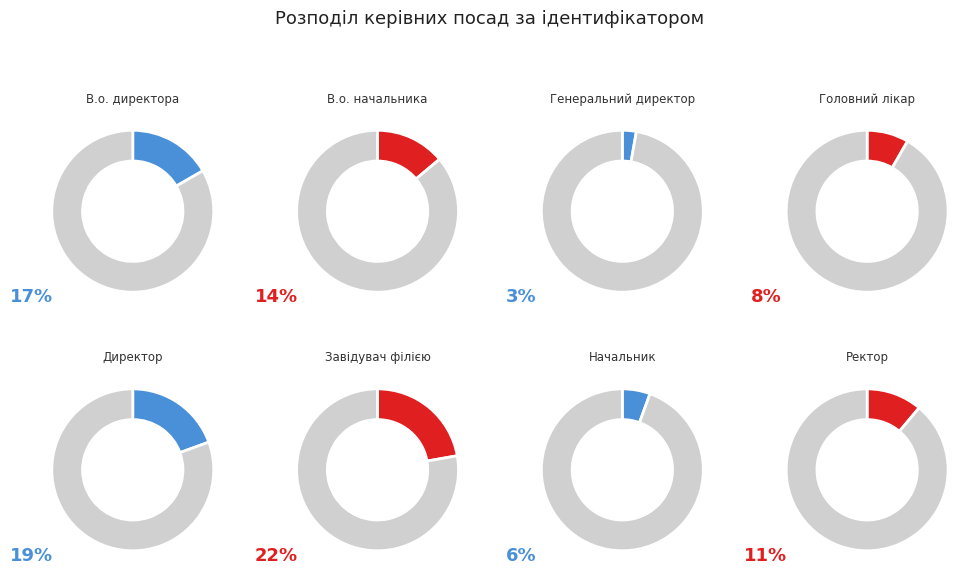

Count the number of slices in the pie.

8